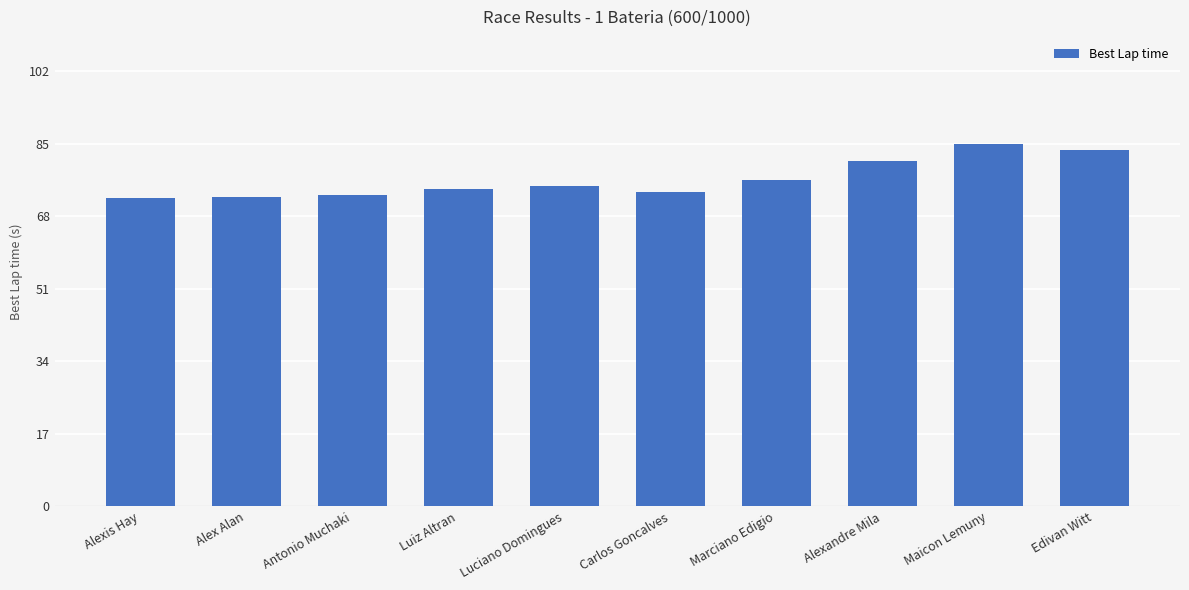

The chart shows a value of 74.4 at Luiz Altran. True or false?

True